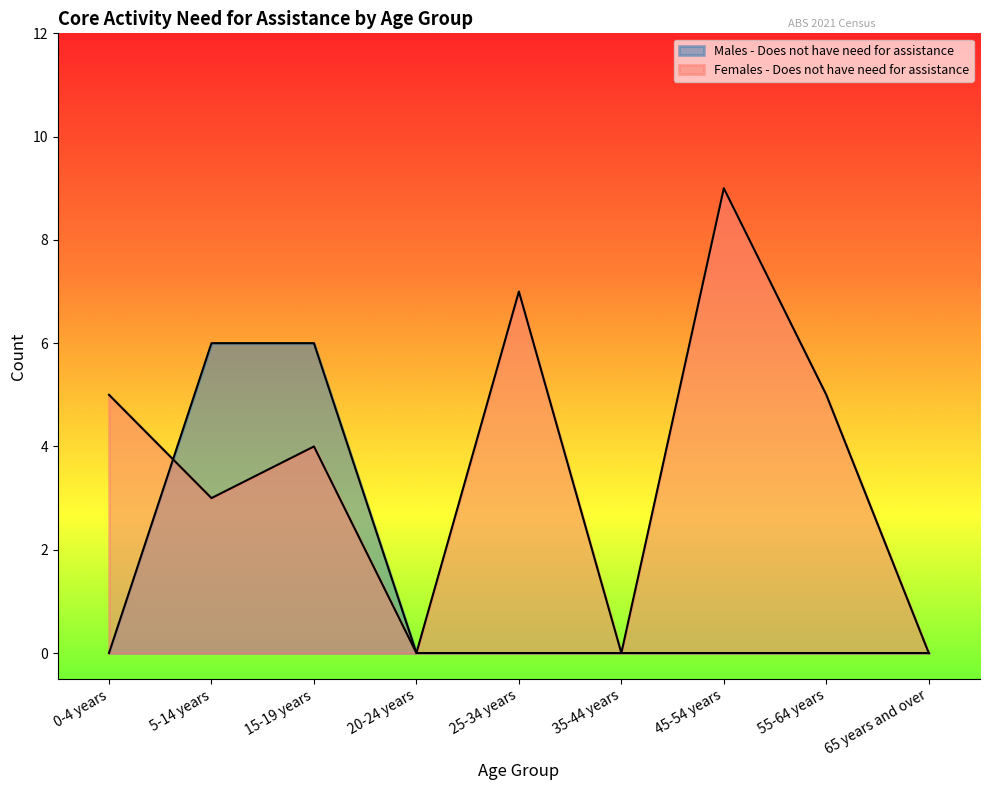

Rank the series by their maximum value, from highest to lowest.

Females - Does not have need for assistance, Males - Does not have need for assistance